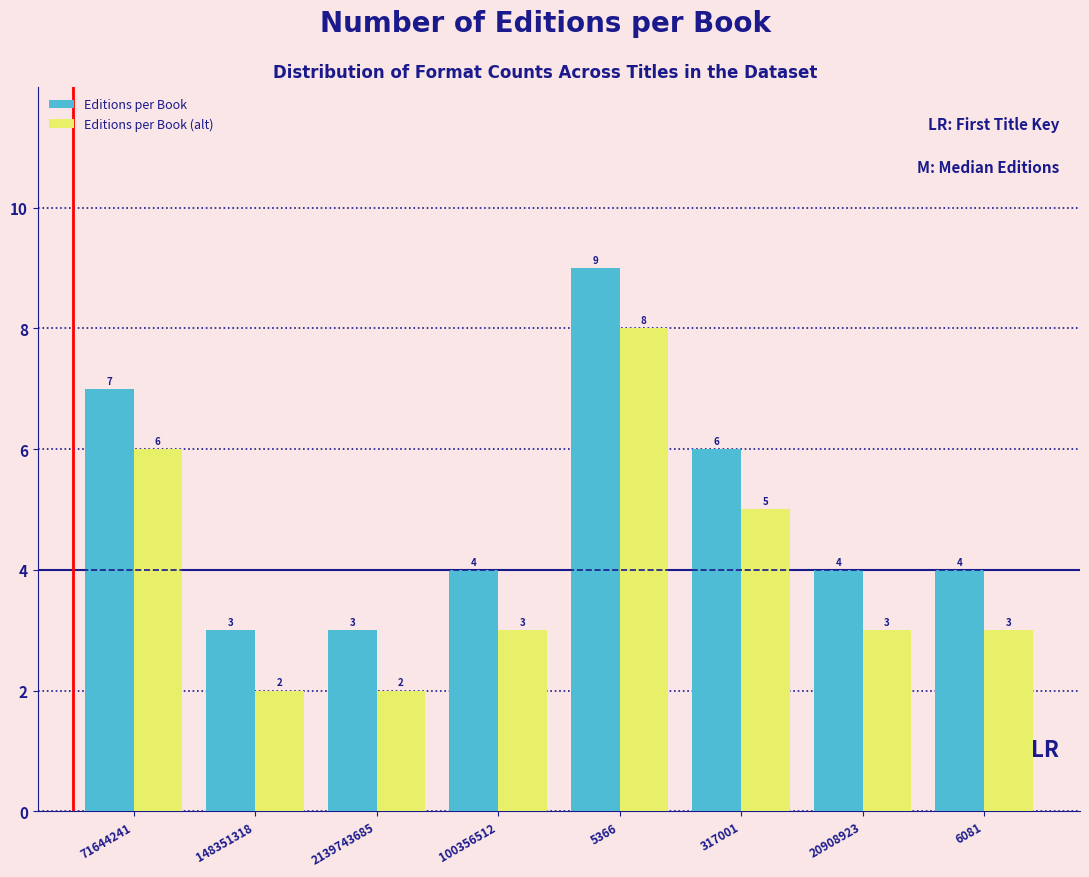

Reading left to right, extract all data points from this chart.

Editions per Book: 71644241=7	148351318=3	2139743685=3	100356512=4	5366=9	317001=6	20908923=4	6081=4
Editions per Book (alt): 71644241=6	148351318=2	2139743685=2	100356512=3	5366=8	317001=5	20908923=3	6081=3